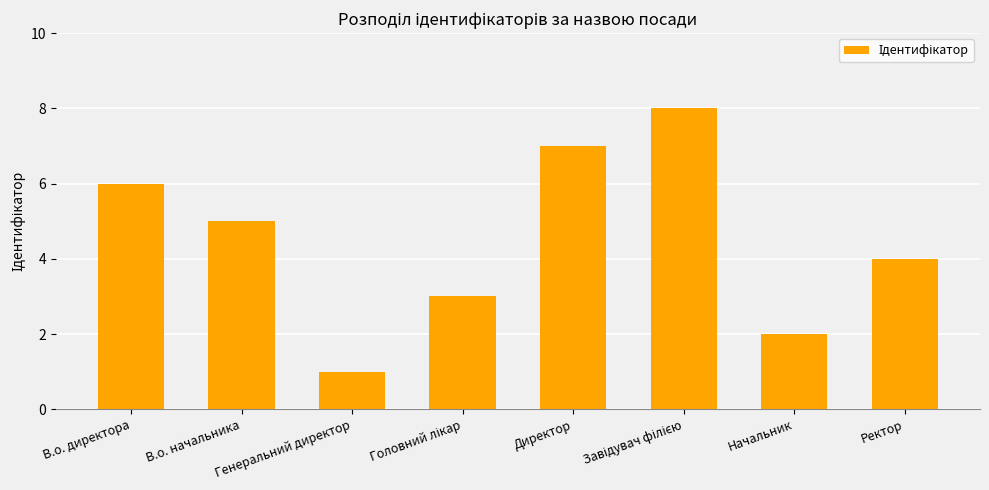

What is the maximum value shown in the chart?

8